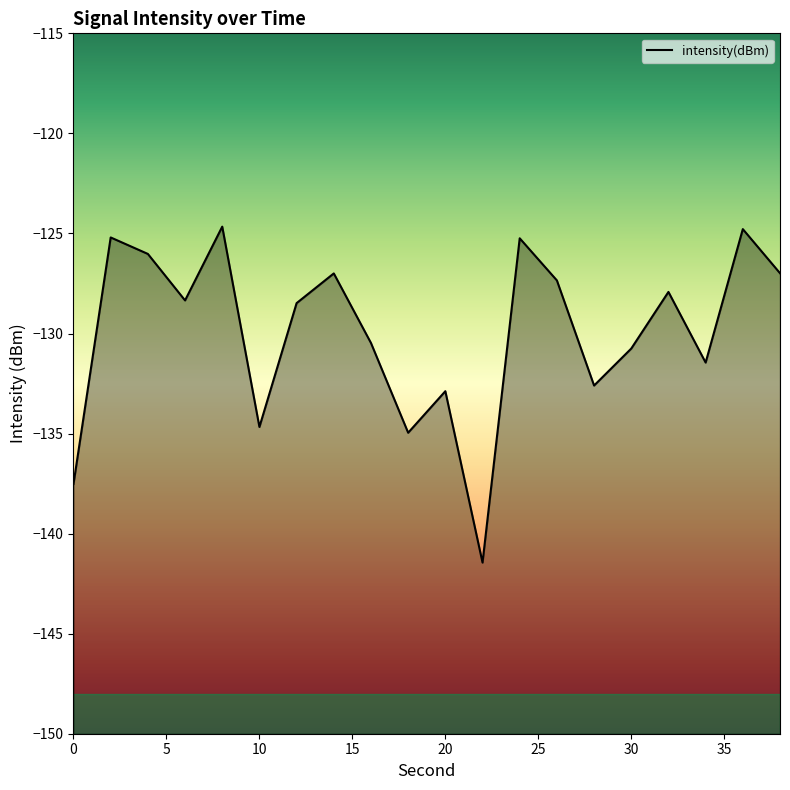

At which category does the data reach its first local valley?

6